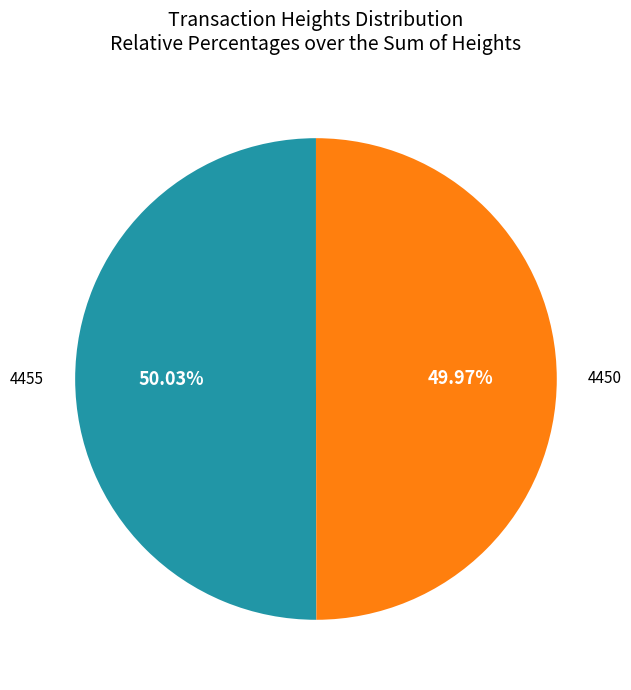

Is there a majority slice in this chart?

Yes